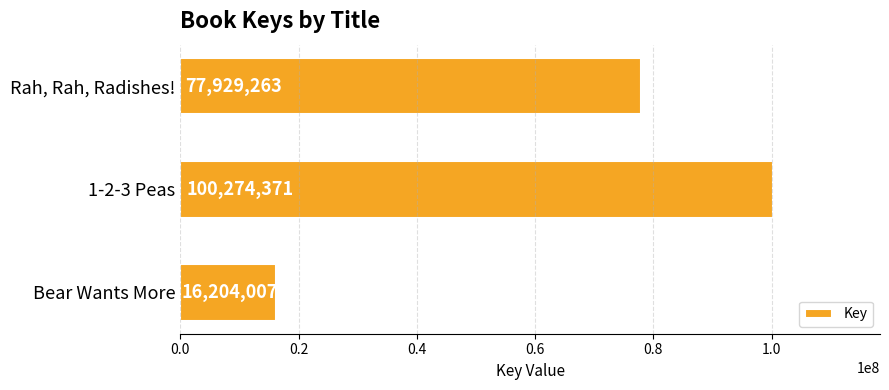

Between 1-2-3 Peas and Bear Wants More, which is larger?

1-2-3 Peas